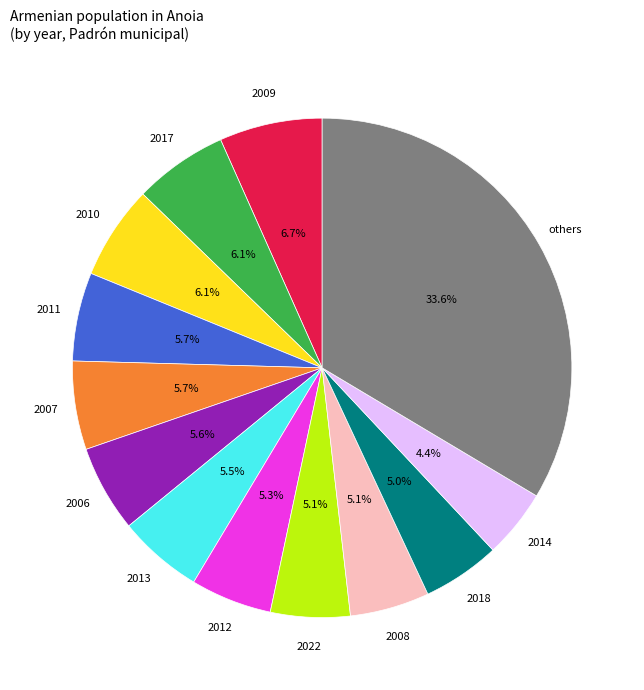

What percentage do 2012 and 2018 together represent?

10.3%